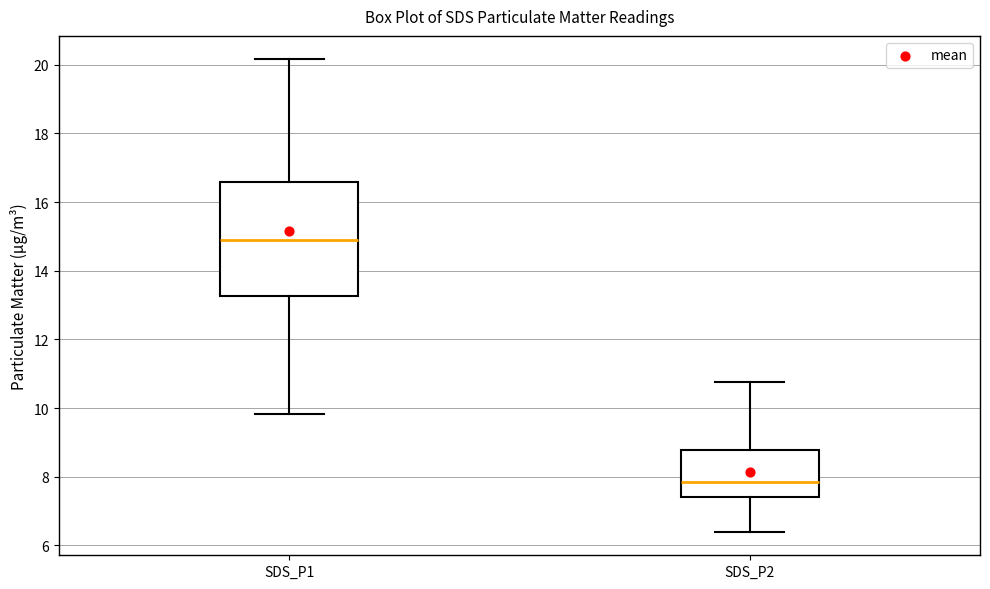

Reading left to right, read every box against the y-axis: the position of its median line, the range the box covers, and the ends of its whiskers. The values are not printed on the chart, so give them approximately, as read against the axis.

SDS_P1: median 14.8, box 13.2 to 16.6, whiskers 9.8 to 20.2
SDS_P2: median 7.8, box 7.4 to 8.8, whiskers 6.4 to 10.8